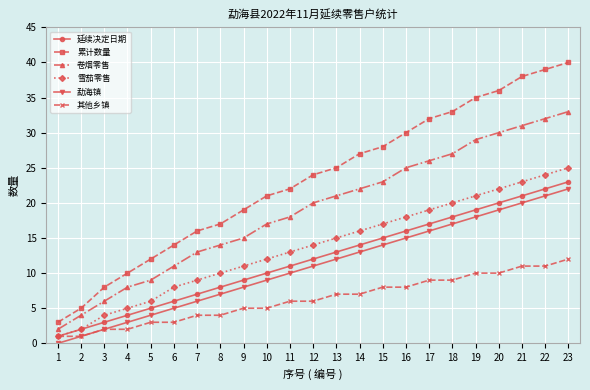

Which series has the widest spread of values?

累计数量